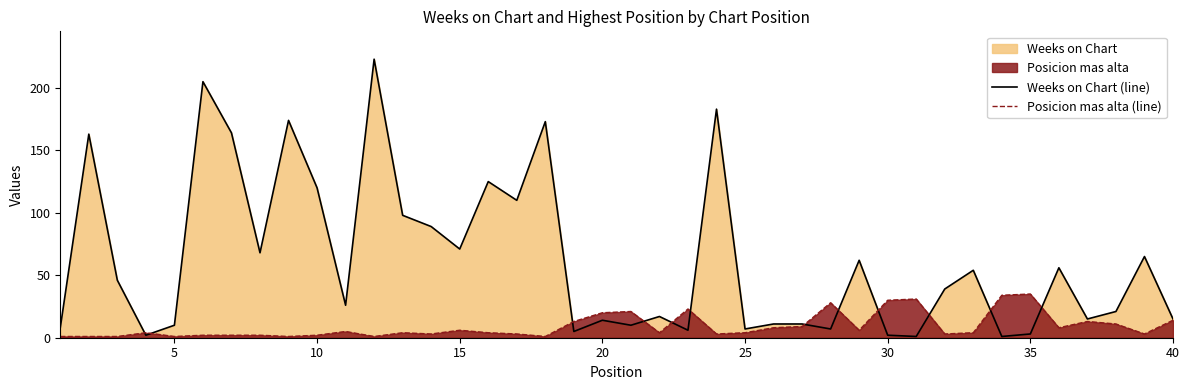

Which series ends up on top after the final intersection of Weeks on Chart (line) and Posicion mas alta (line)?

Weeks on Chart (line)